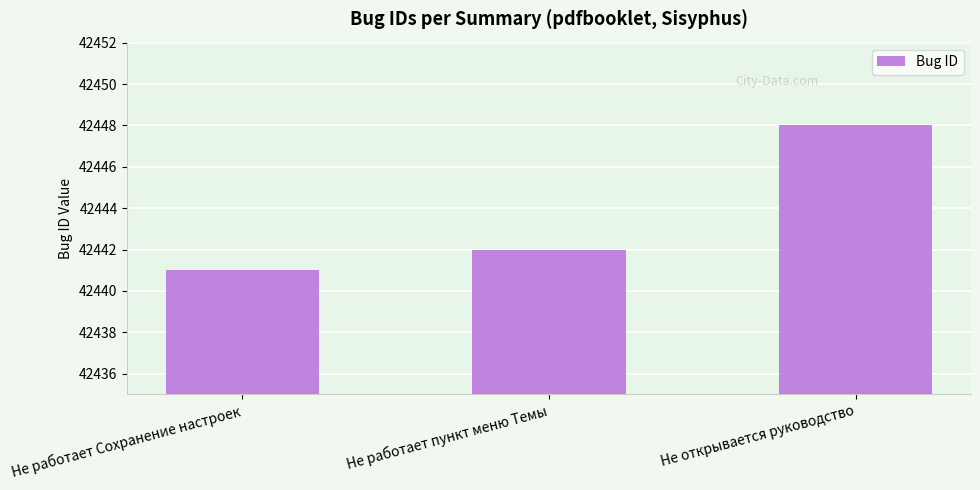

What is the average value?

42444